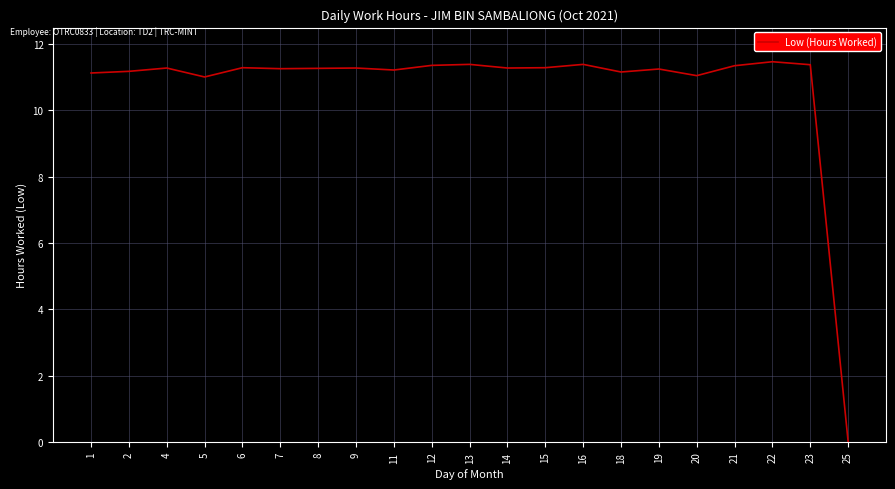

True or false: the data shows 20.1 at 14.

False